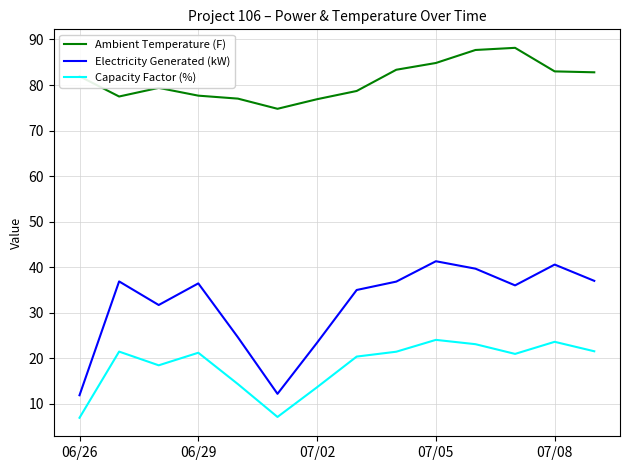

True or false: Electricity Generated (kW) and Ambient Temperature (F) intersect in this chart.

False